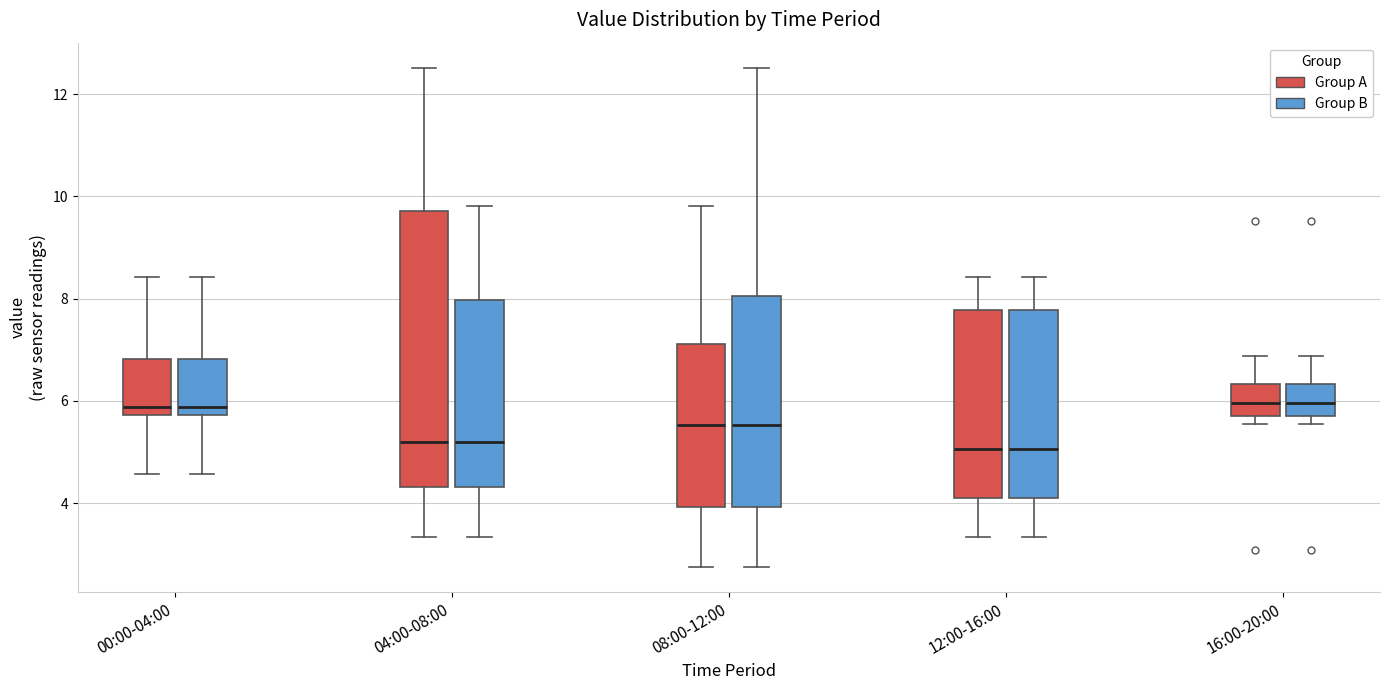

Where does the lower whisker of the box for 08:00-12:00 (Group B) end on the y-axis? The values are not printed on the chart, so give them approximately, as read against the axis.

2.8